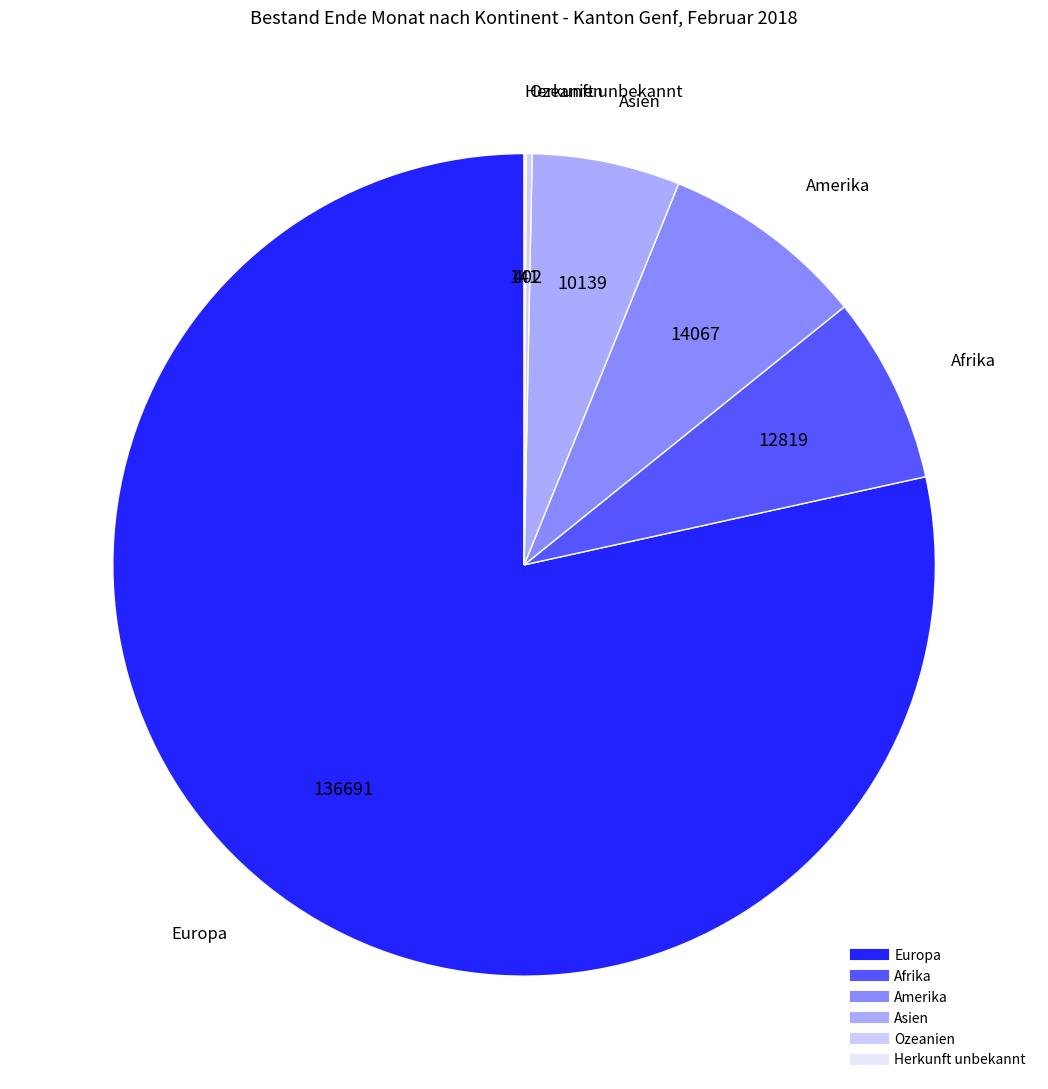

Between Amerika and Asien, which is larger?

Amerika